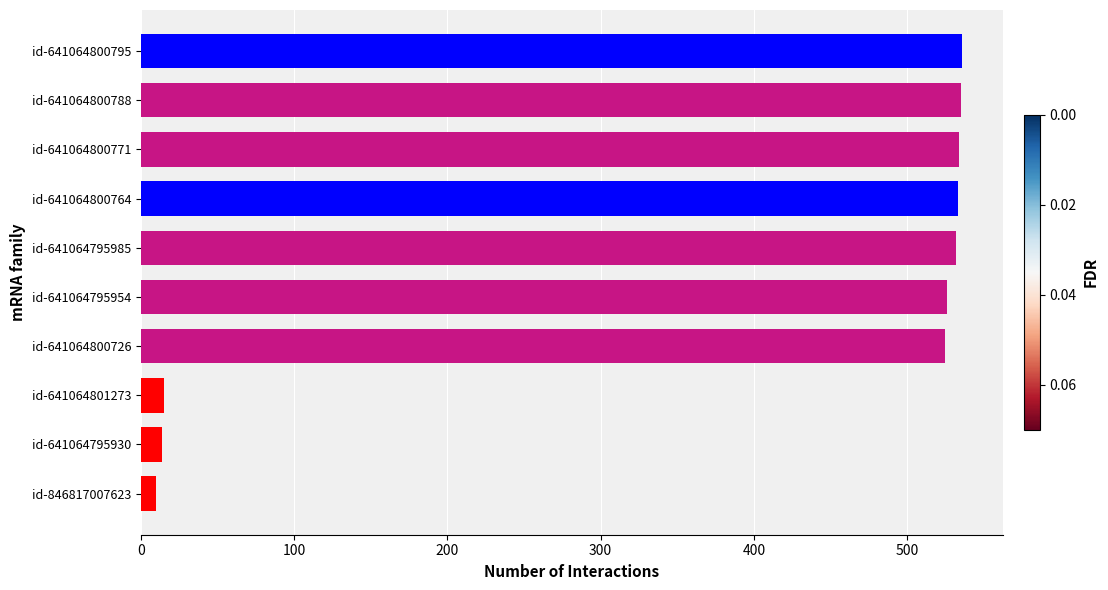

What is the difference between the maximum and minimum values?

526